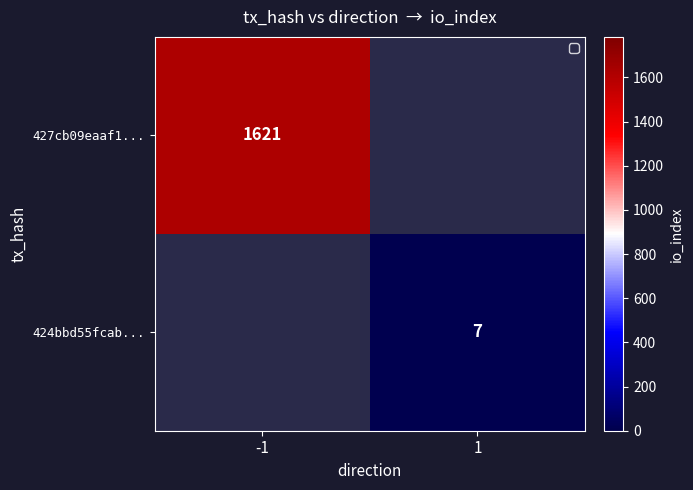

What is the minimum value shown in the chart?

7.0